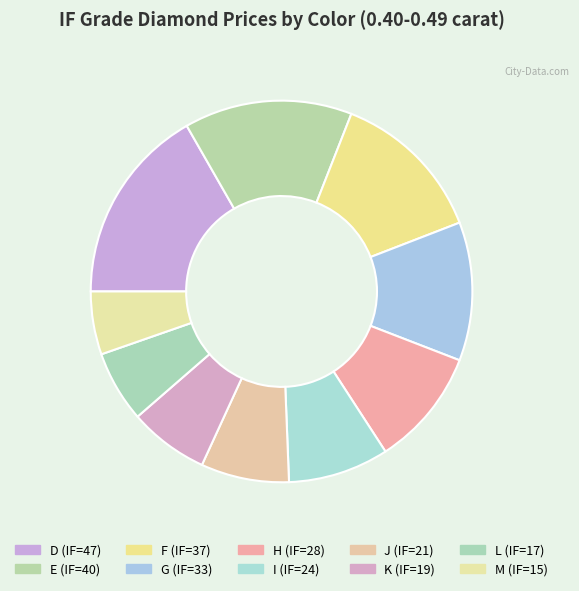

Which slice is the largest?

D